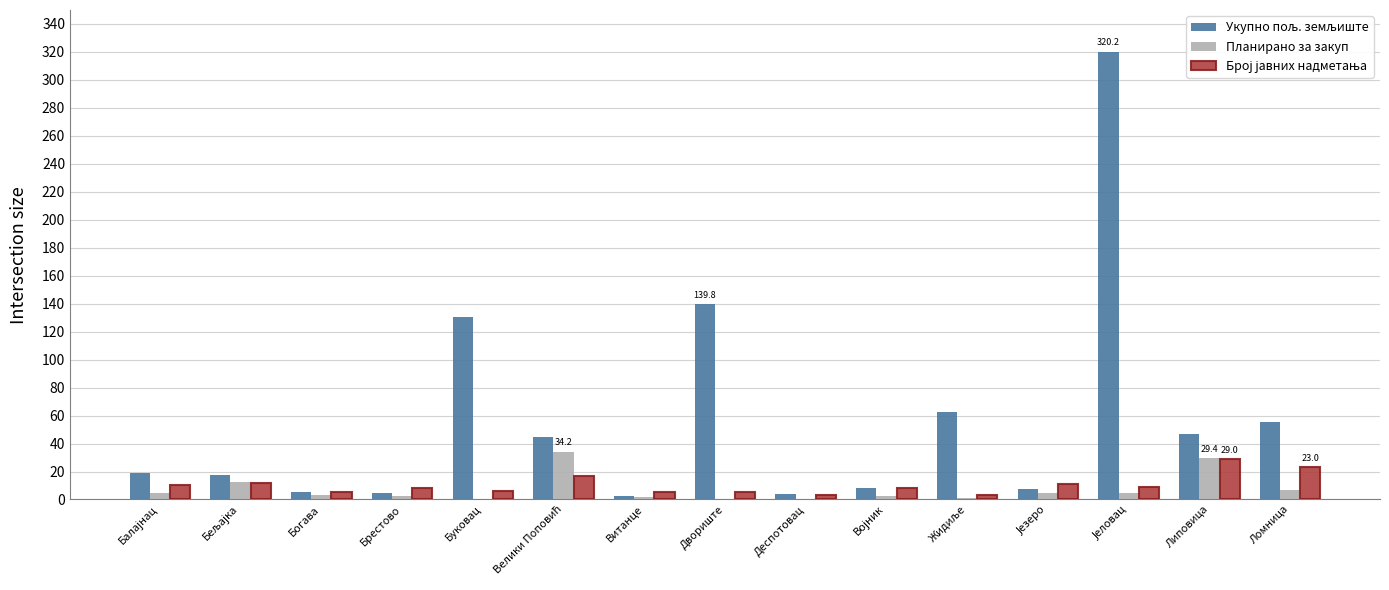

What is the maximum value shown in the chart?

320.2